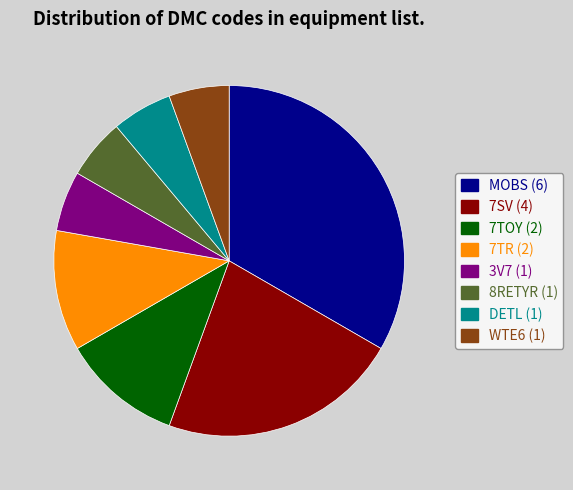

How many segments does this pie chart have?

8